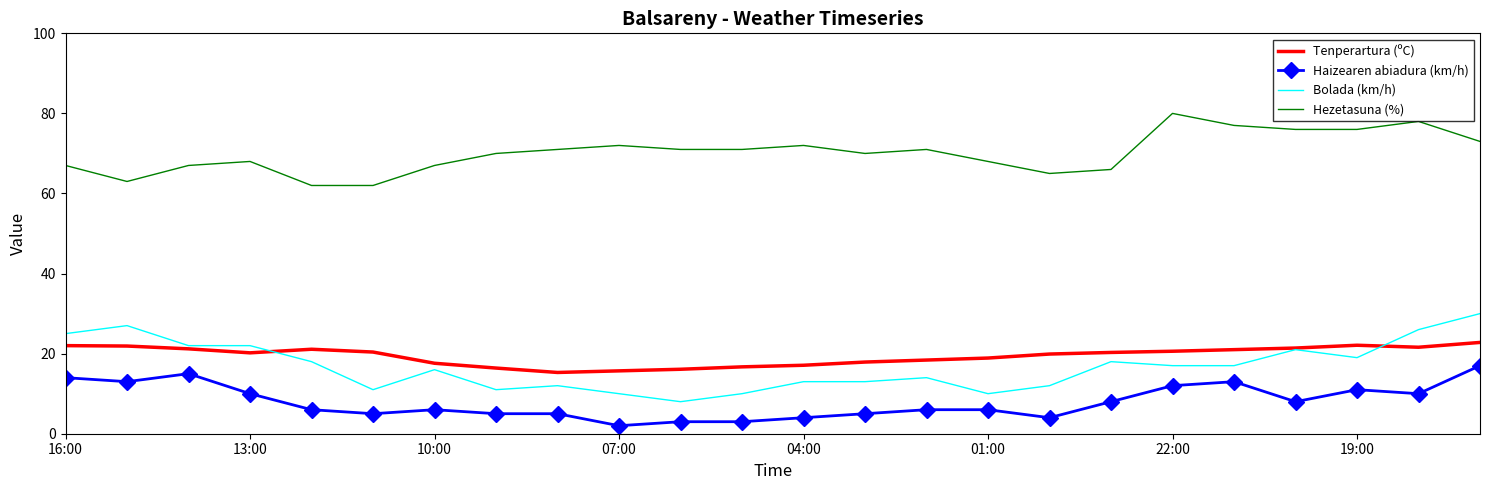

Which series has the largest total across all categories?

Hezetasuna (%)